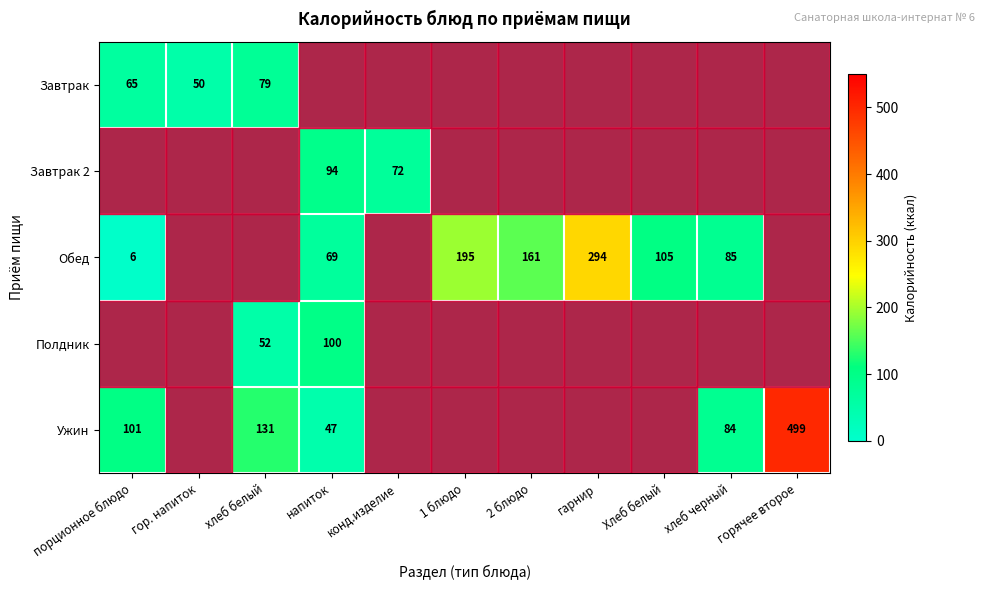

The value of Обед at порционное блюдо is 10. True or false?

False